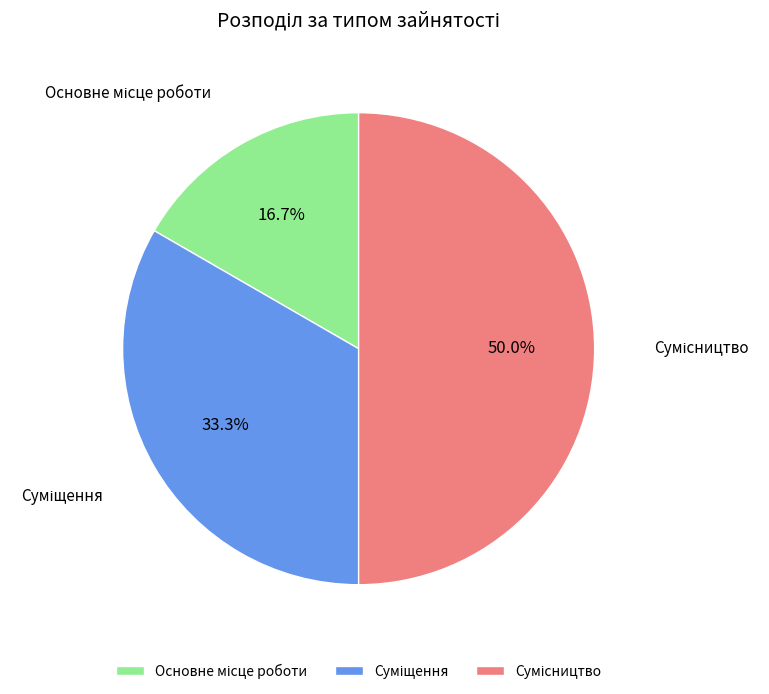

What percentage is the Сумісництво slice, to the nearest percent?

50%